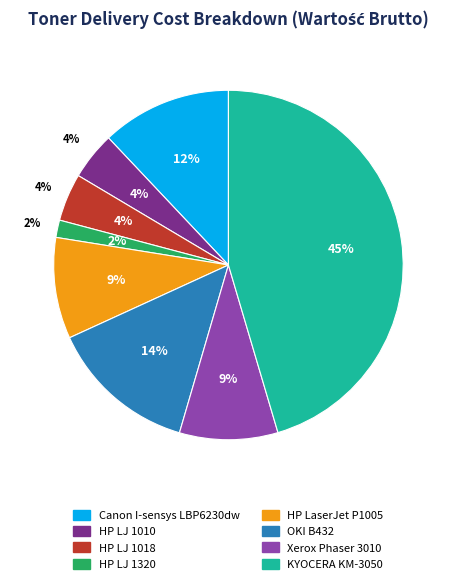

Which category has the biggest portion of the pie?

KYOCERA KM-3050